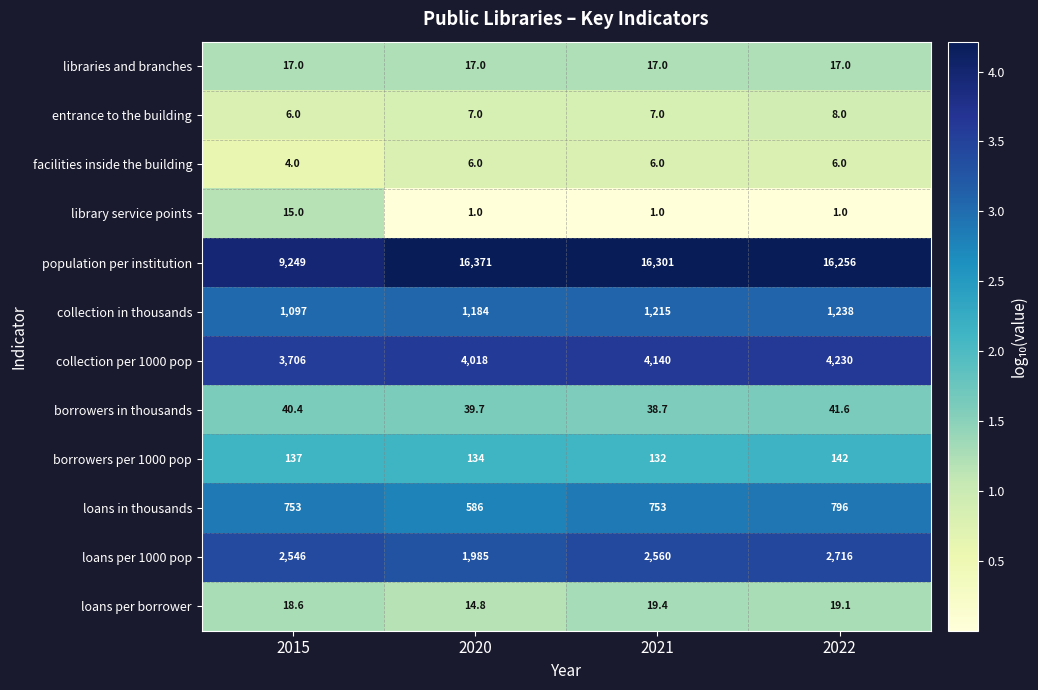

What is the sum of all facilities inside the building values?

22.0